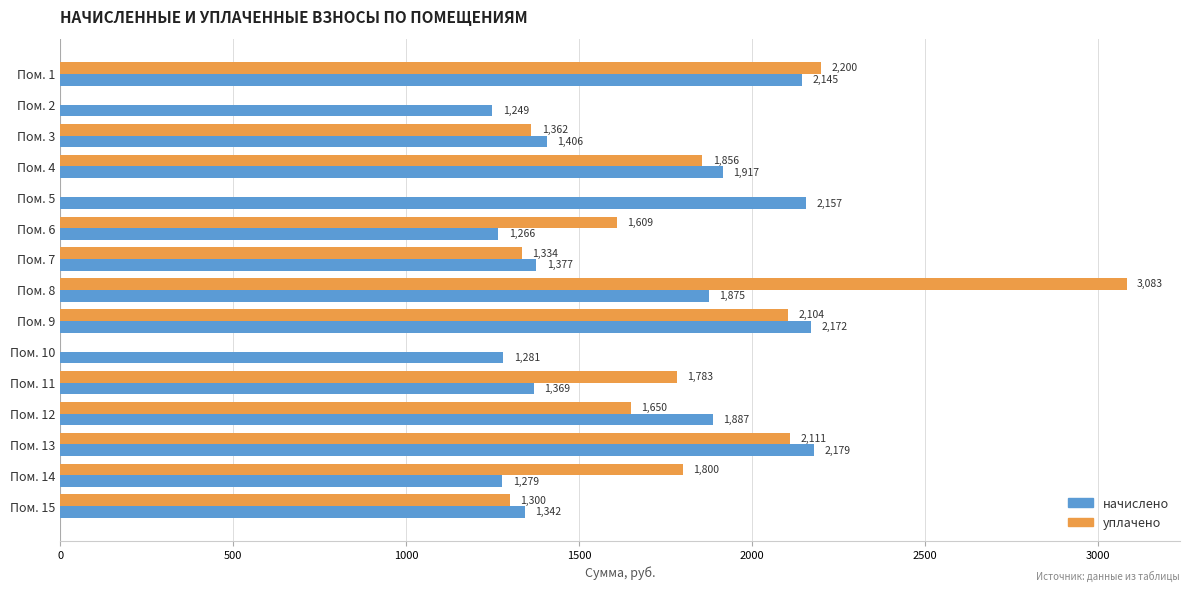

Which series has the largest total across all categories?

начислено